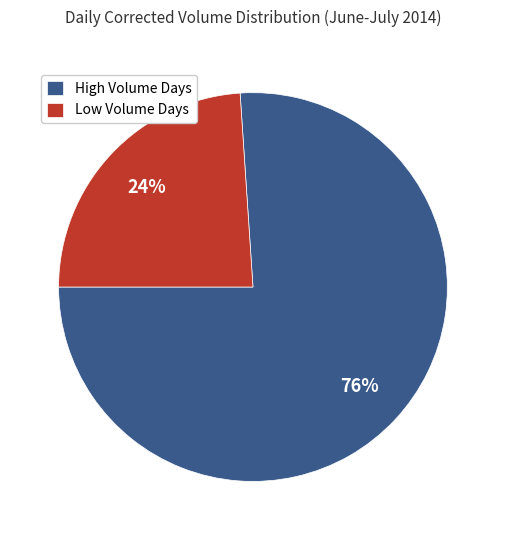

To the nearest percent, what is the average slice percentage?

50%